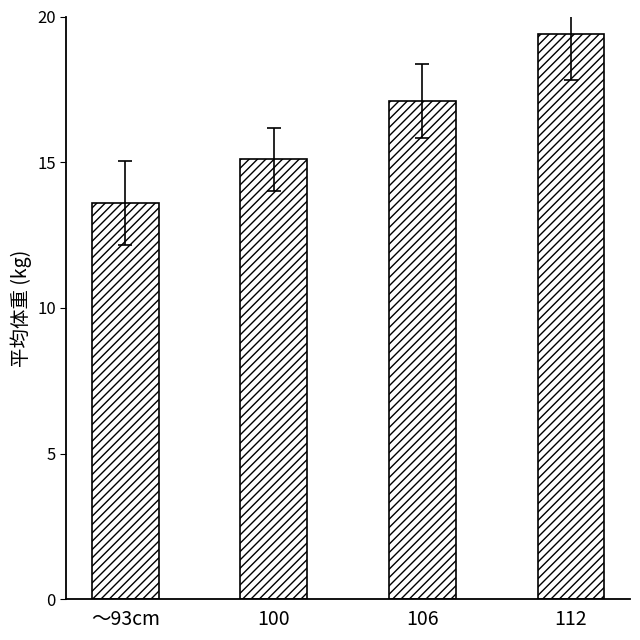

Rank the categories by value from lowest to highest.

～93cm, 100, 106, 112